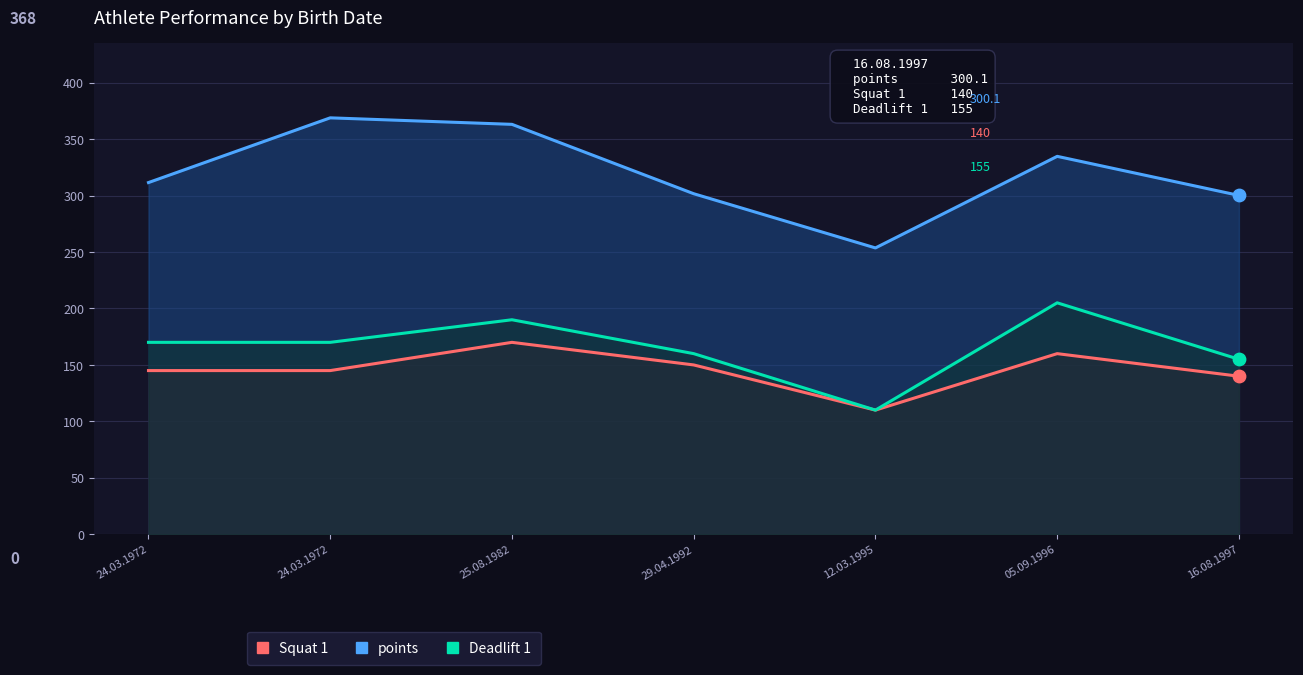

Which series has the largest total across all categories?

points